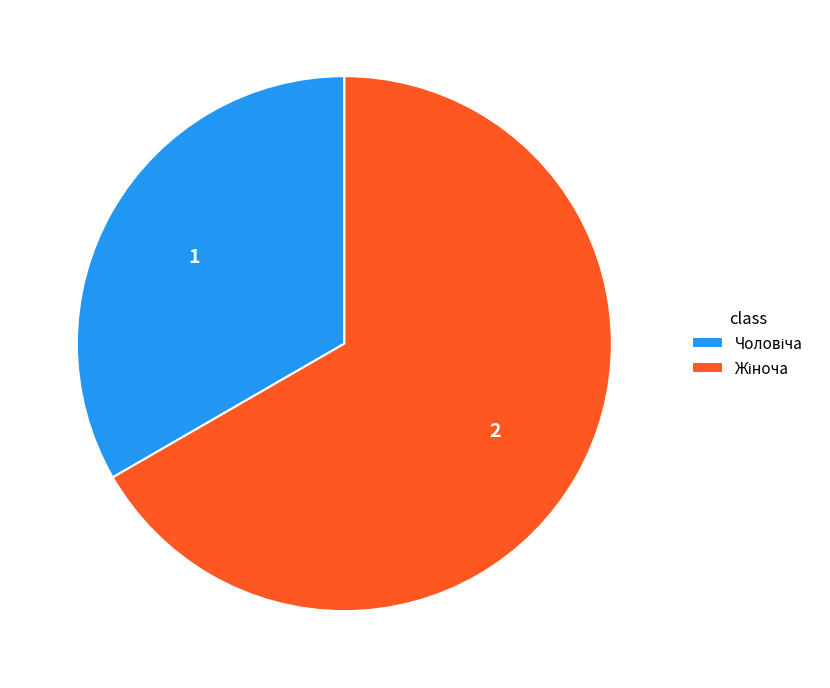

Is there a majority slice in this chart?

Yes